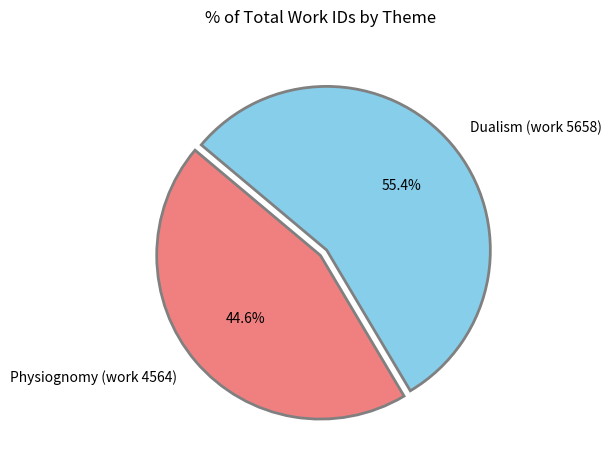

To the nearest percent, what is the difference between the largest and smallest slice percentages?

11%